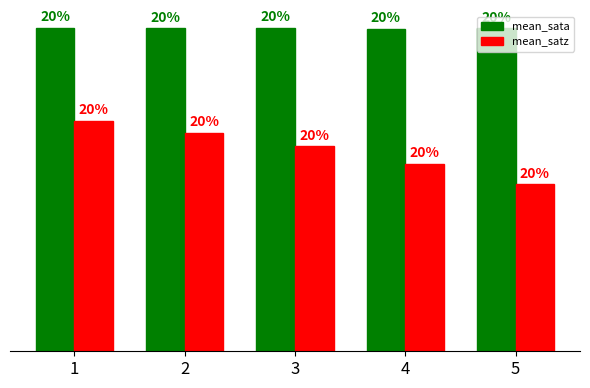

Rank the series by their maximum value, from highest to lowest.

mean_sata, mean_satz